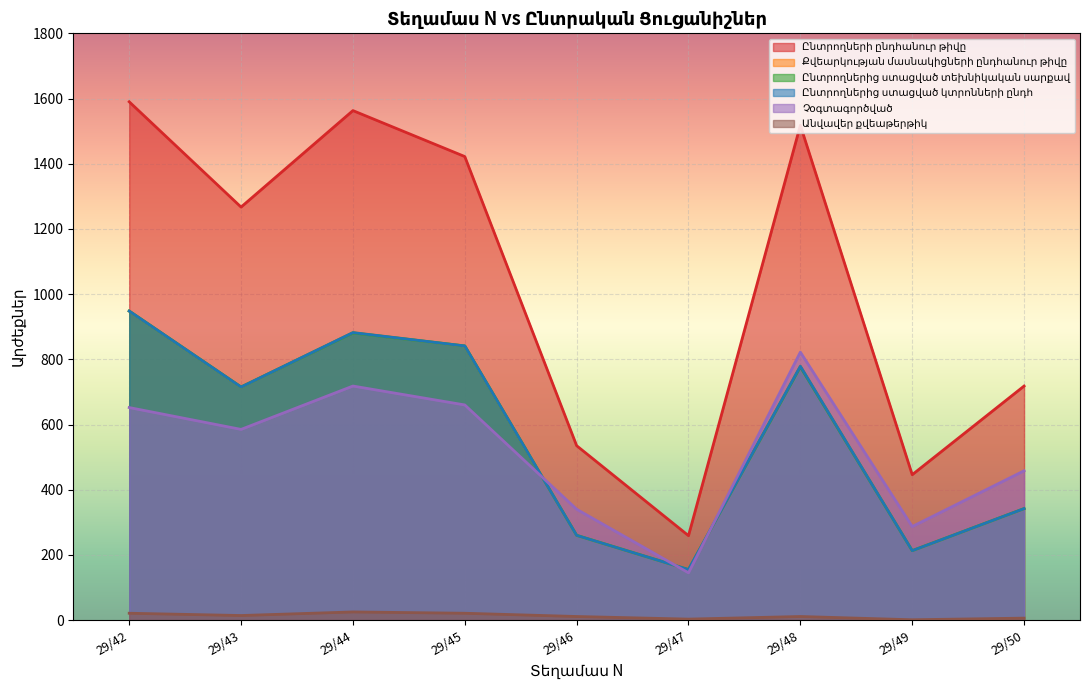

What is the total value across all series at 29/45?

4626